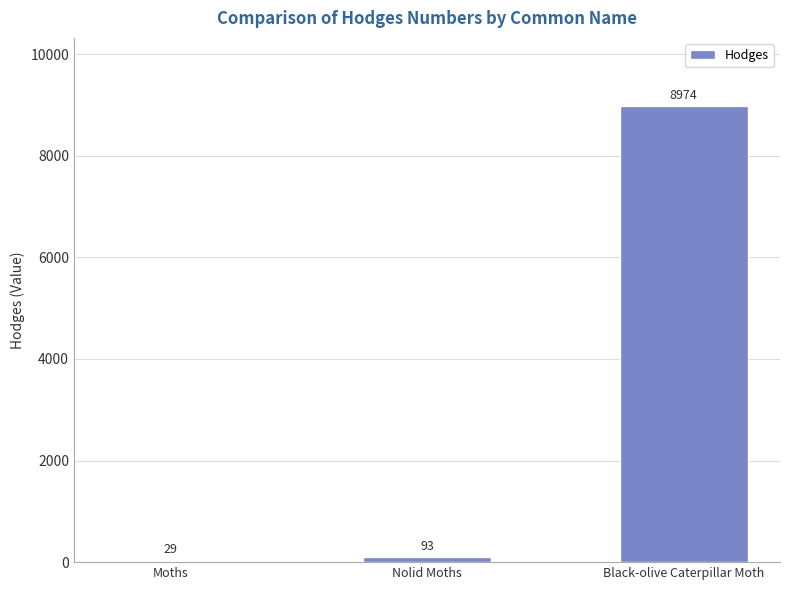

Which has a higher value, Moths or Nolid Moths?

Nolid Moths